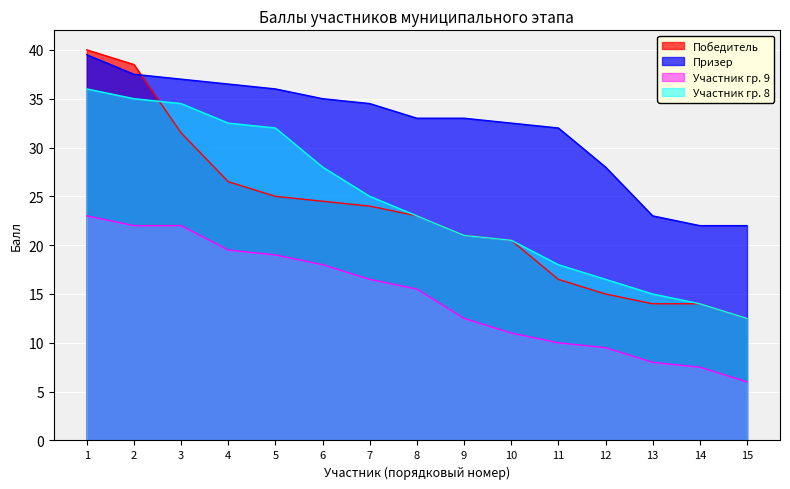

At which label does Призер reach its peak?

1